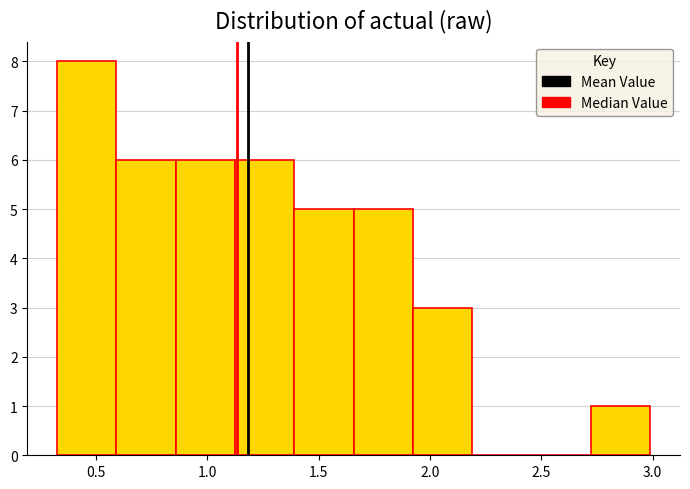

Reading left to right, transcribe this chart: for each bar, give the range it covers on the x-axis and its height. Neither the bar edges nor the heights are printed on the chart, so give them approximately, as read against the axes.

0.35 to 0.60: 8
0.60 to 0.85: 6
0.85 to 1.15: 6
1.15 to 1.40: 6
1.40 to 1.65: 5
1.65 to 1.90: 5
1.90 to 2.20: 3
2.20 to 2.45: 0
2.45 to 2.70: 0
2.70 to 3.00: 1